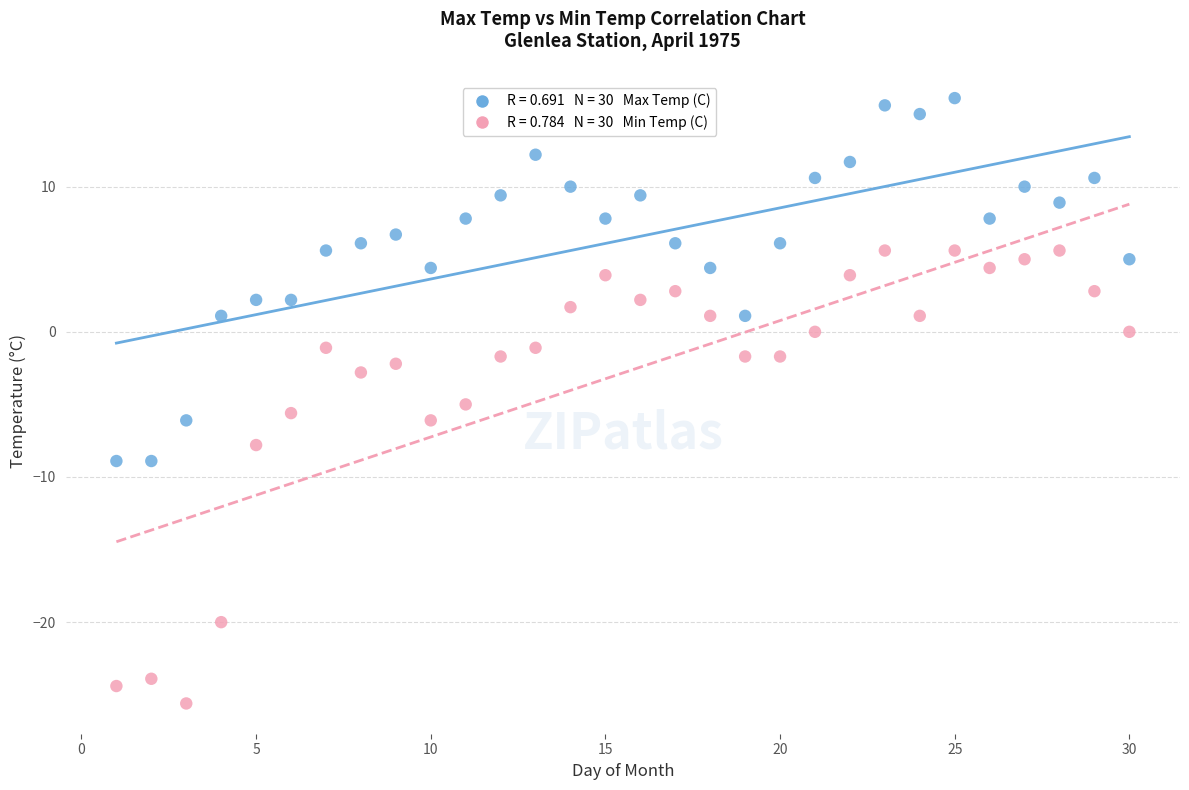

Across all data points, what is the range of Y values (max minus min)?

41.7